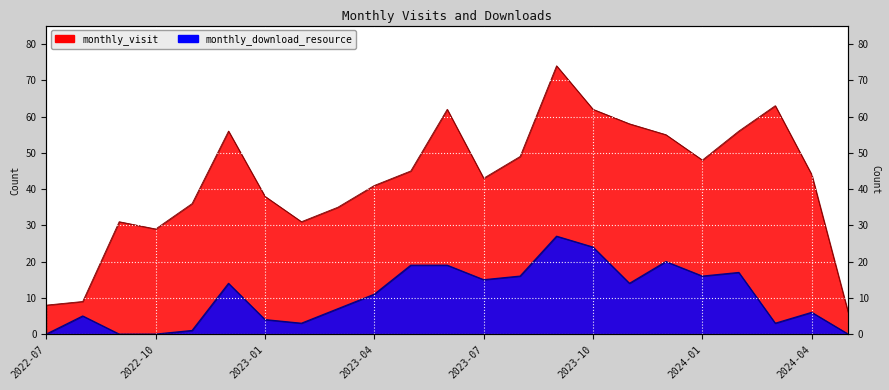

What is the maximum value for monthly_download_resource?

27